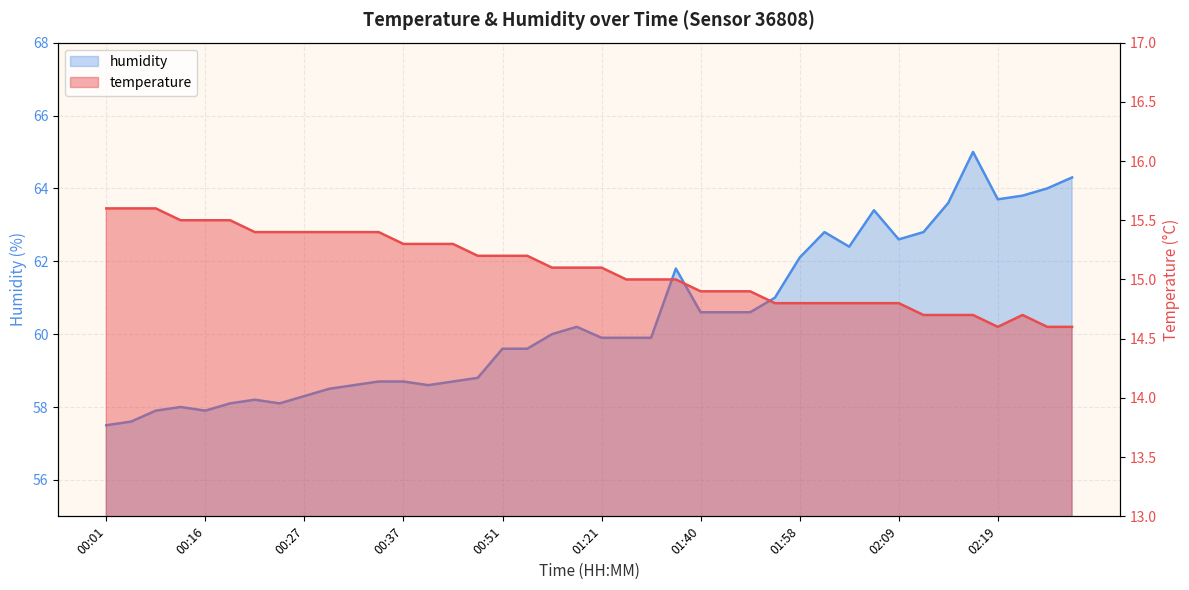

At which category is the sum across all series the highest?

02:17